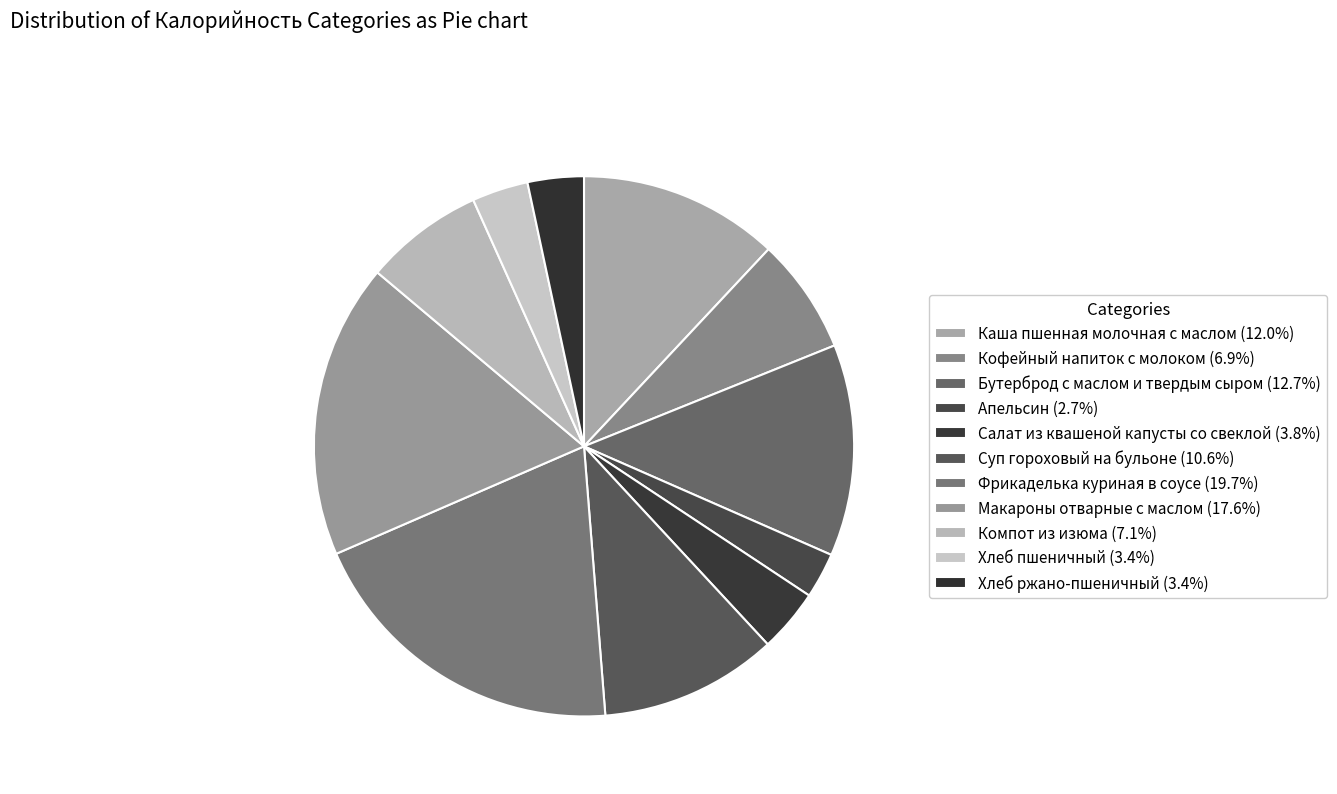

What percentage is the Фрикаделька куриная в соусе slice, to the nearest percent?

20%